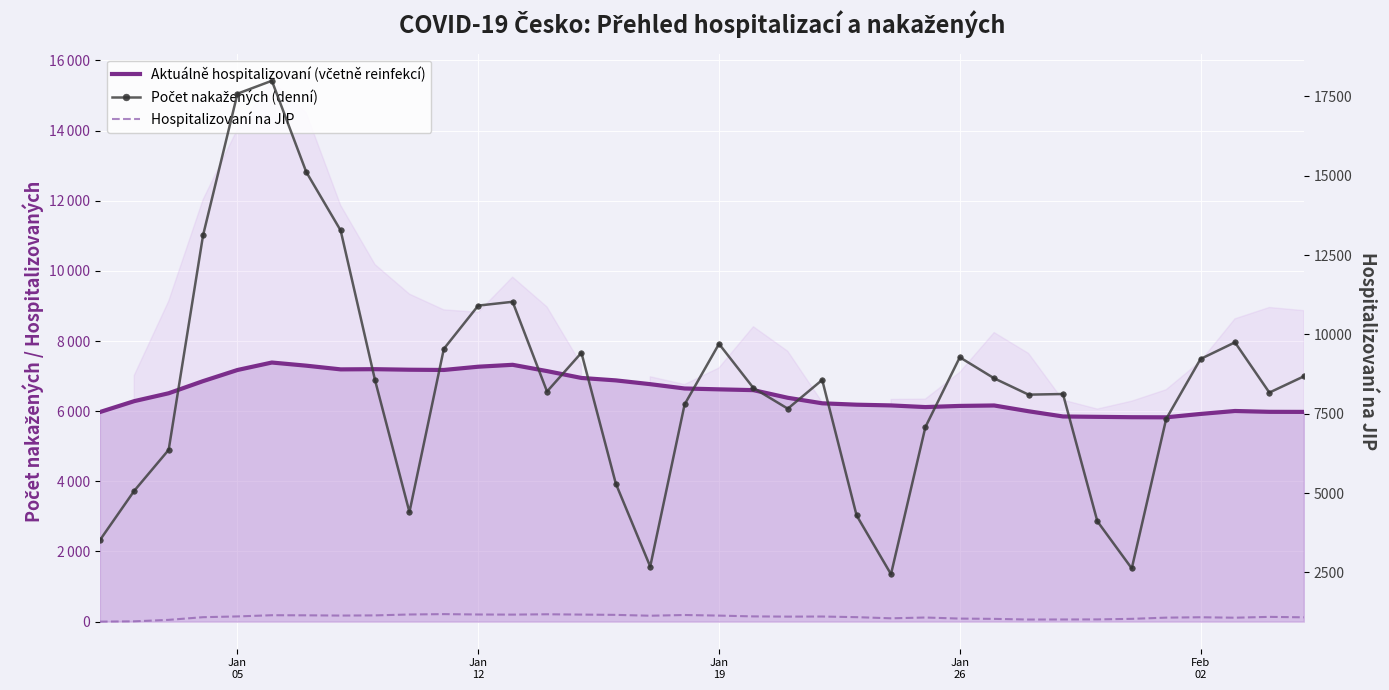

After their last crossing, which series has the higher values: Počet nakažených (denní) or Aktuálně hospitalizovaní (včetně reinfekcí)?

Počet nakažených (denní)